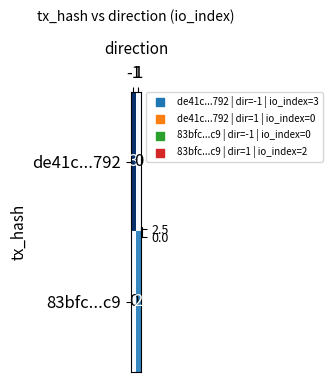

What is the maximum value shown in the chart?

3